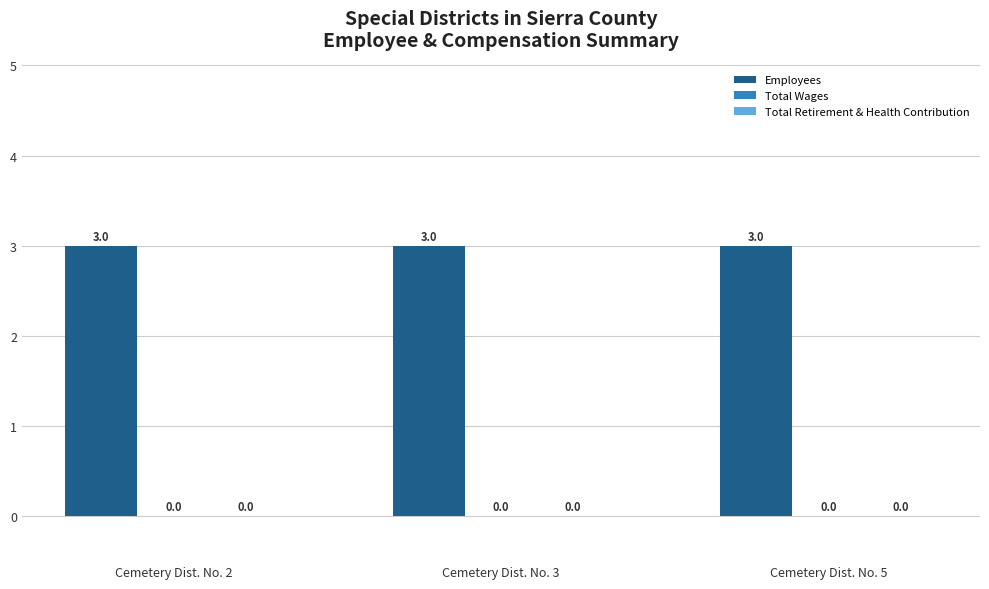

Are the bars horizontal?

No